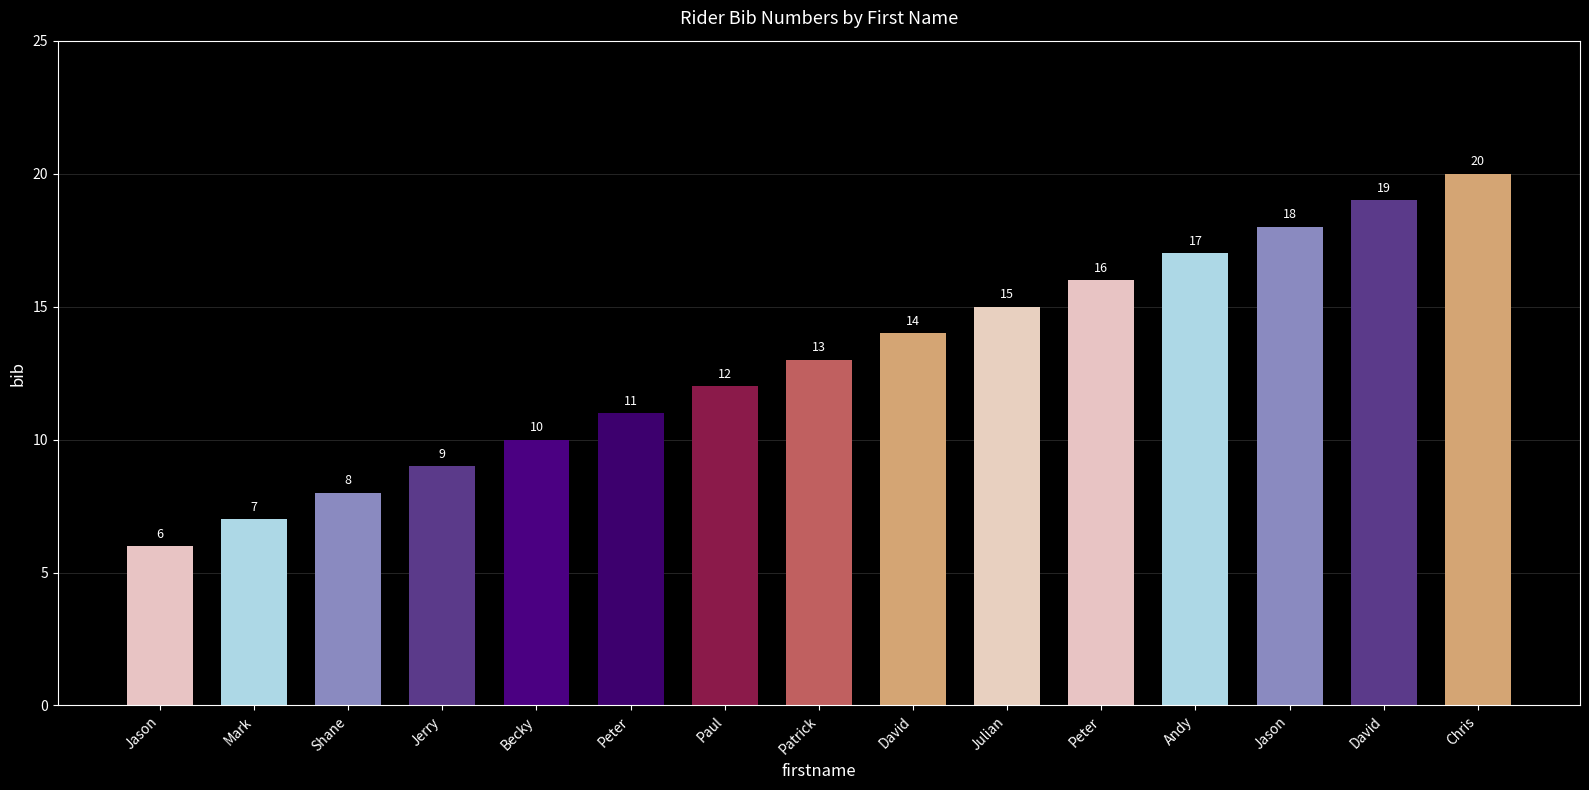

List the labels in order of value, largest first.

Chris, David, Jason, Andy, Peter, Julian, David, Patrick, Paul, Peter, Becky, Jerry, Shane, Mark, Jason